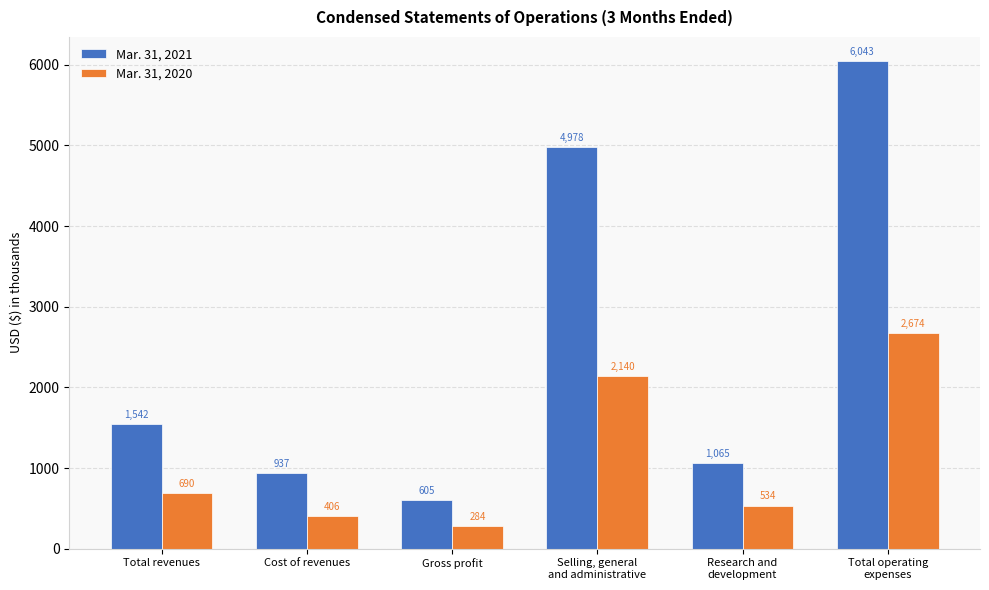

The Mar. 31, 2020 series shows 2140 at Selling, general
and administrative. True or false?

True